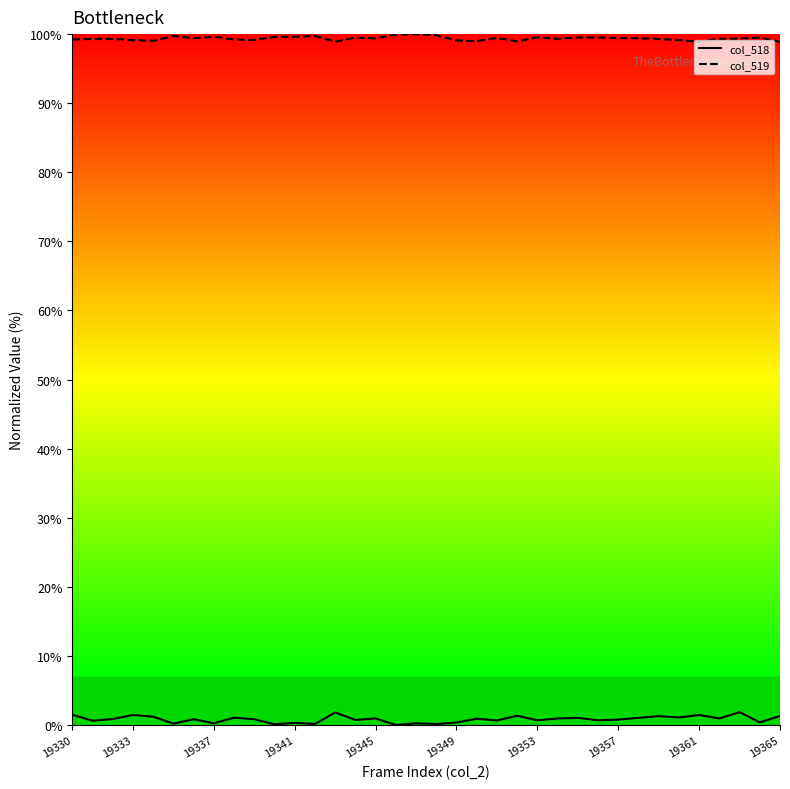

What is the maximum value for col_519?

100.0